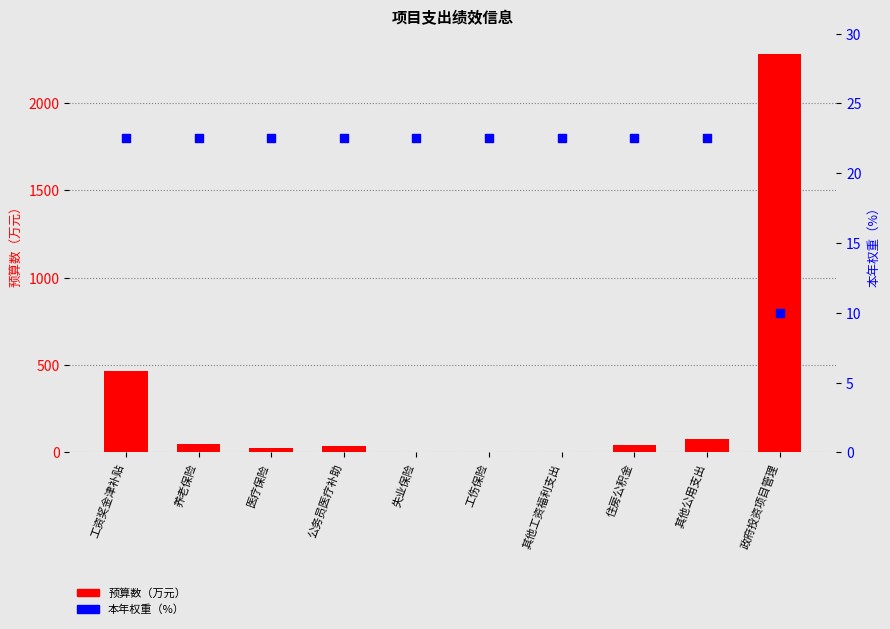

Which series has the widest spread of Y values?

预算数